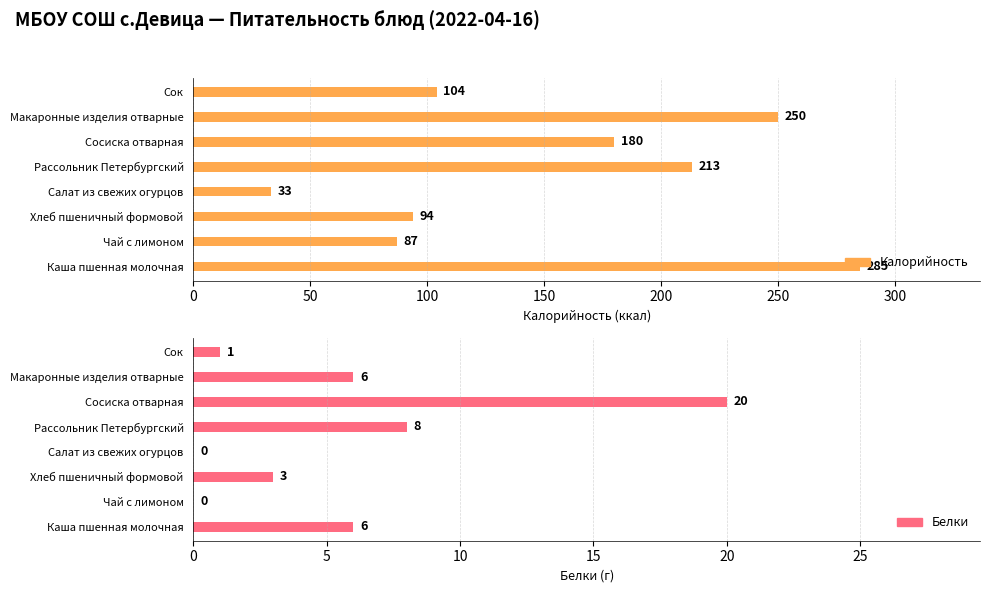

The value of Калорийность at Каша пшенная молочная is 61. True or false?

False